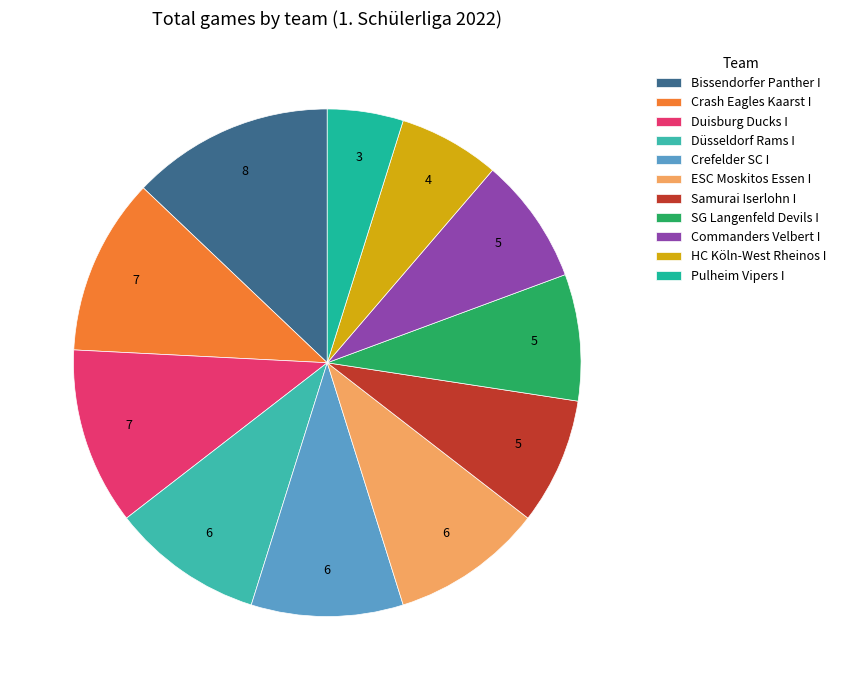

How many segments does this pie chart have?

11